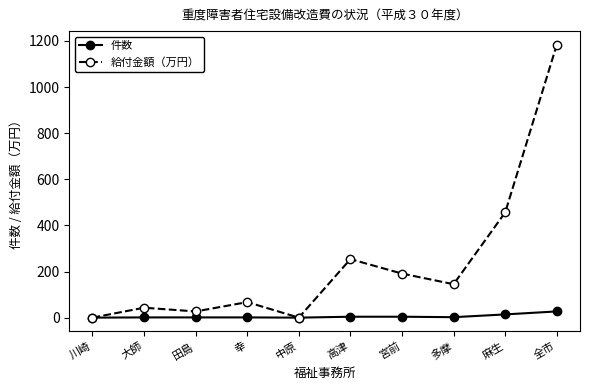

At which label does 給付金額（万円） reach its peak?

全市